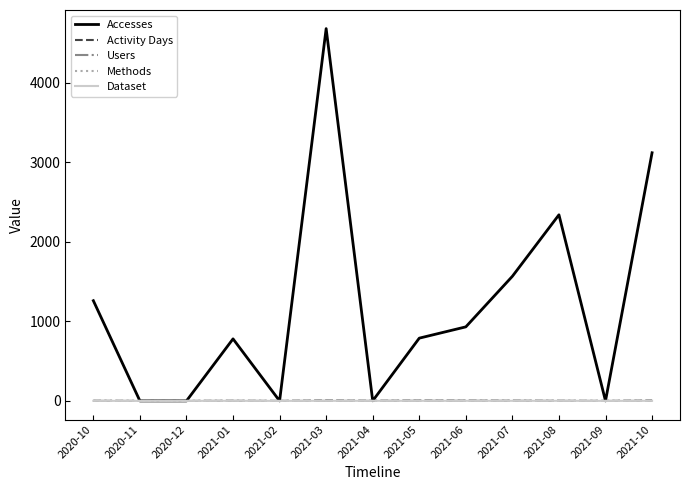

Count the number of categories in the chart.

13